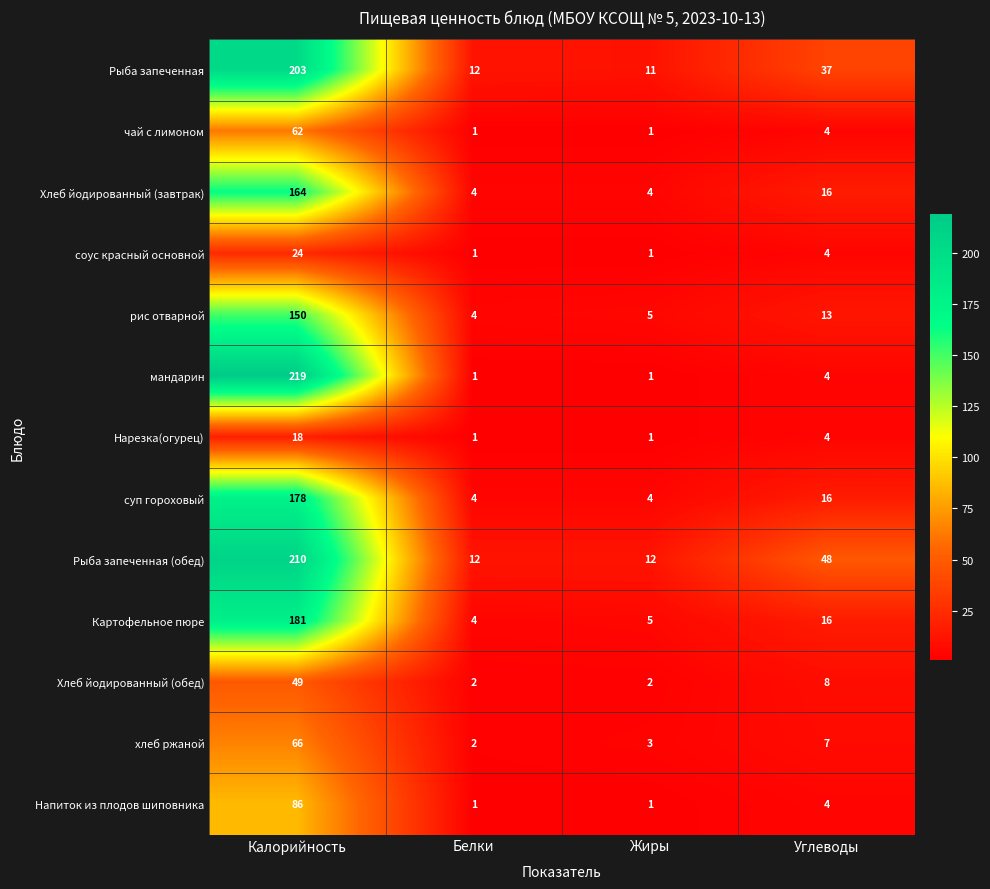

At which label does Рыба запеченная first exceed 37?

Калорийность